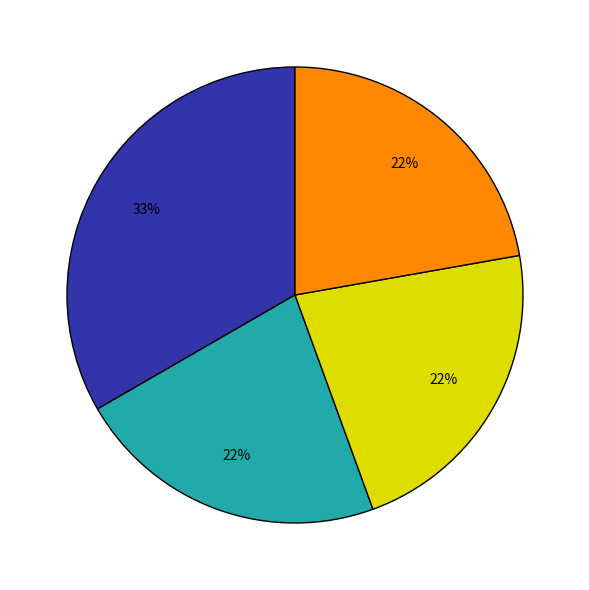

To the nearest percent, what is the average slice percentage?

25%